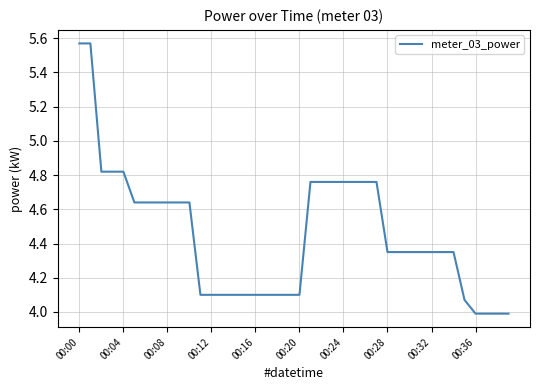

What is the smallest value displayed?

4.0